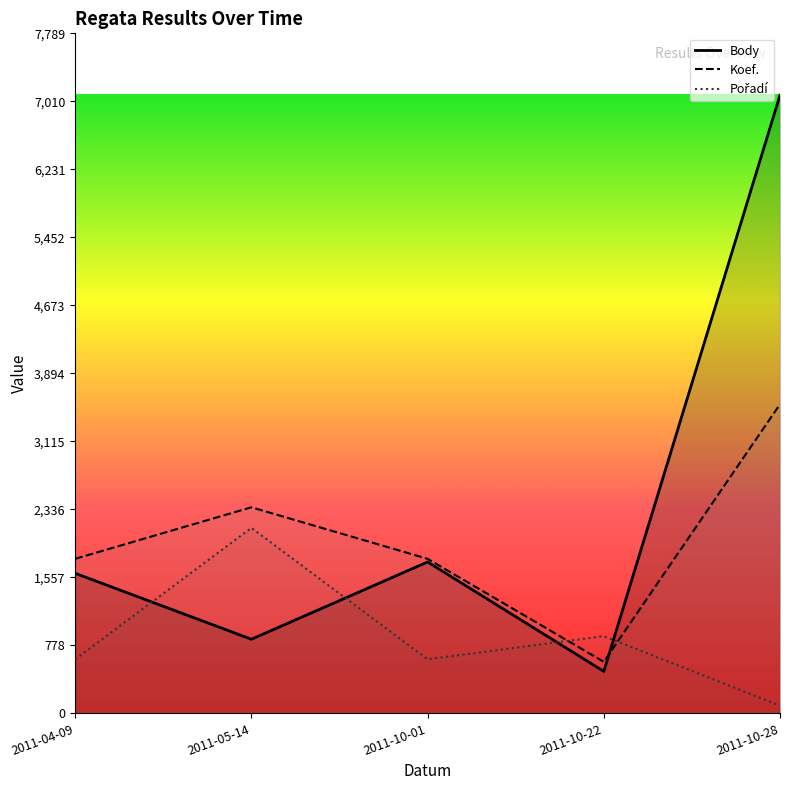

What is the sum of the Body values at 2011-05-14 and 2011-10-22?

1330.0